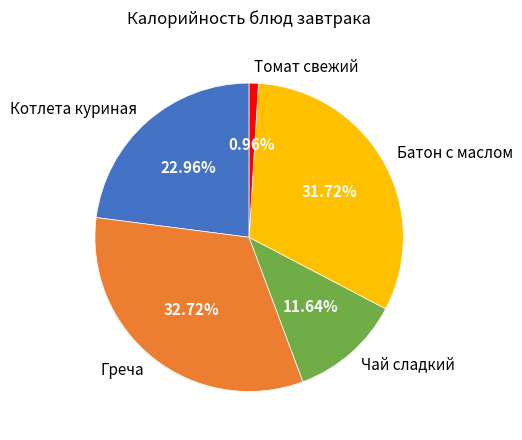

True or false: Греча accounts for 38% of the total.

False